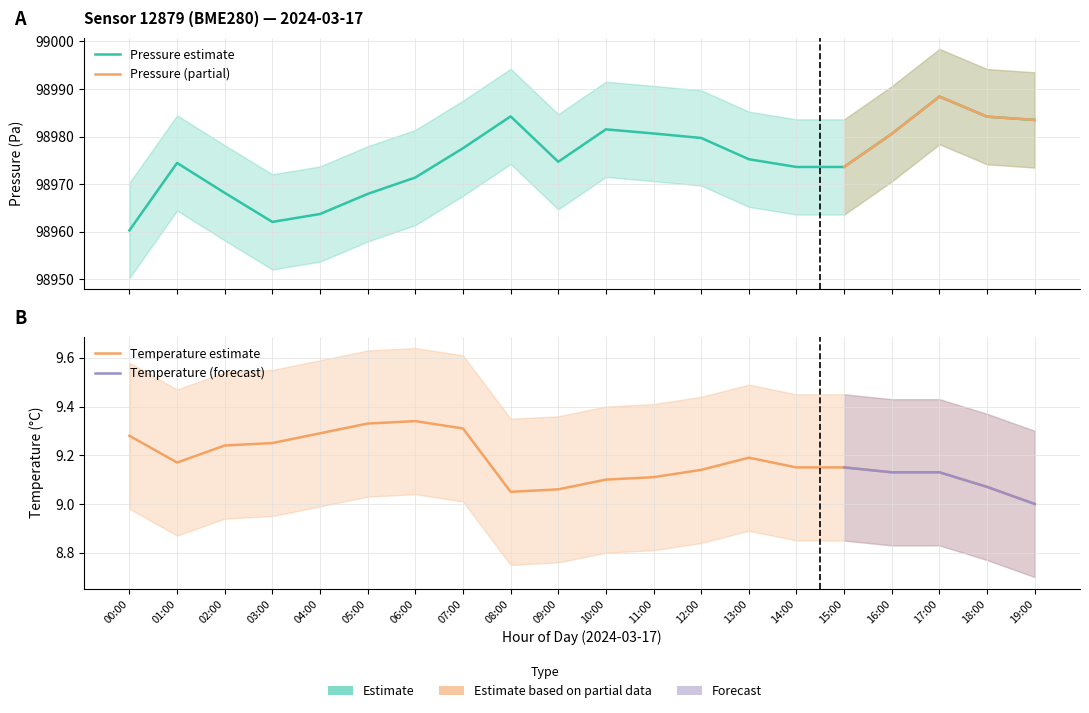

What is the total value across all series at 09:00?

296951.3